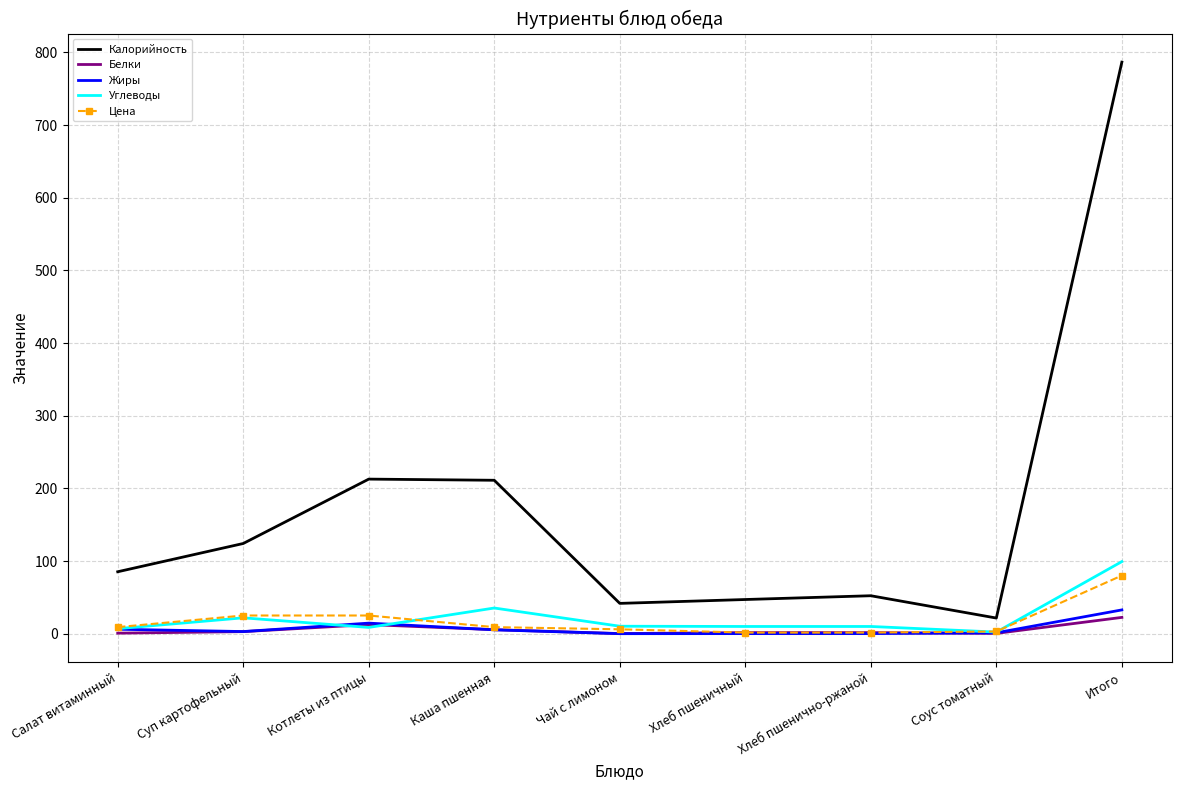

What is the total value across all series at Хлеб пшенично-ржаной?

65.2